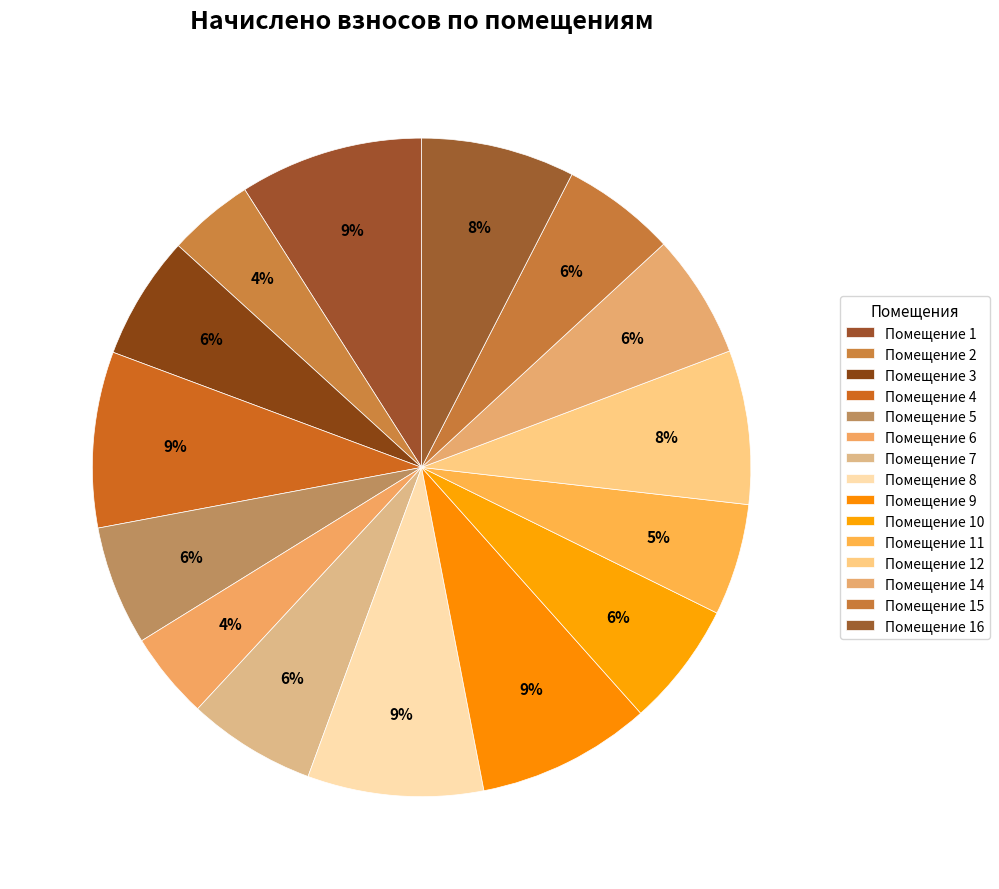

Which slice is the smallest?

2